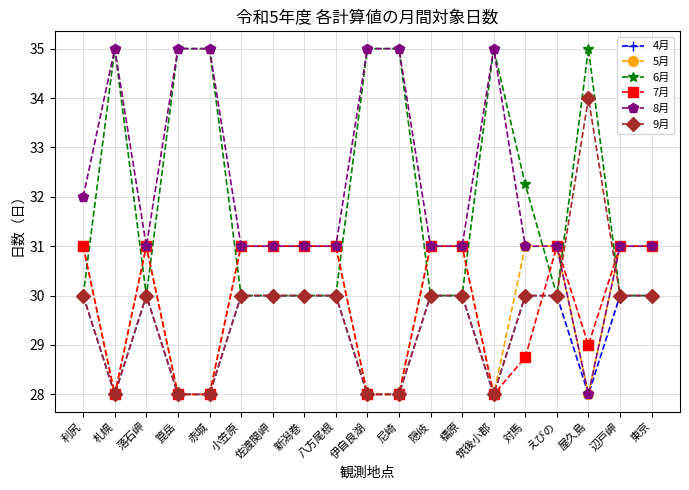

What is the highest value of the 5月 series?

31.0